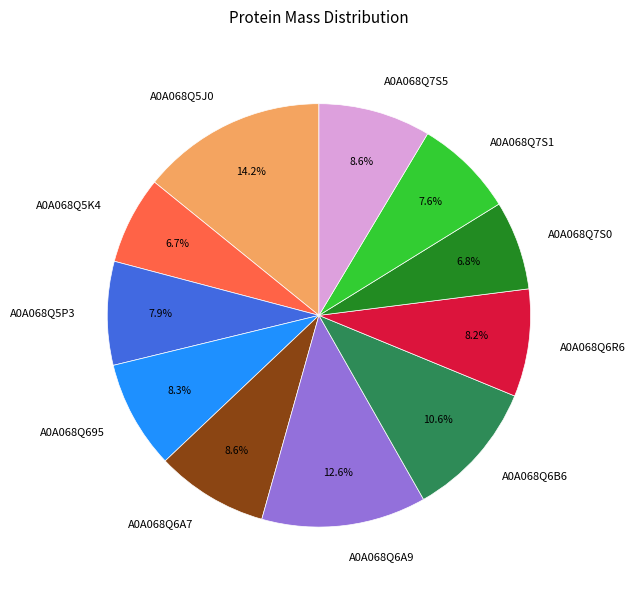

What is the largest slice in the pie chart?

A0A068Q5J0